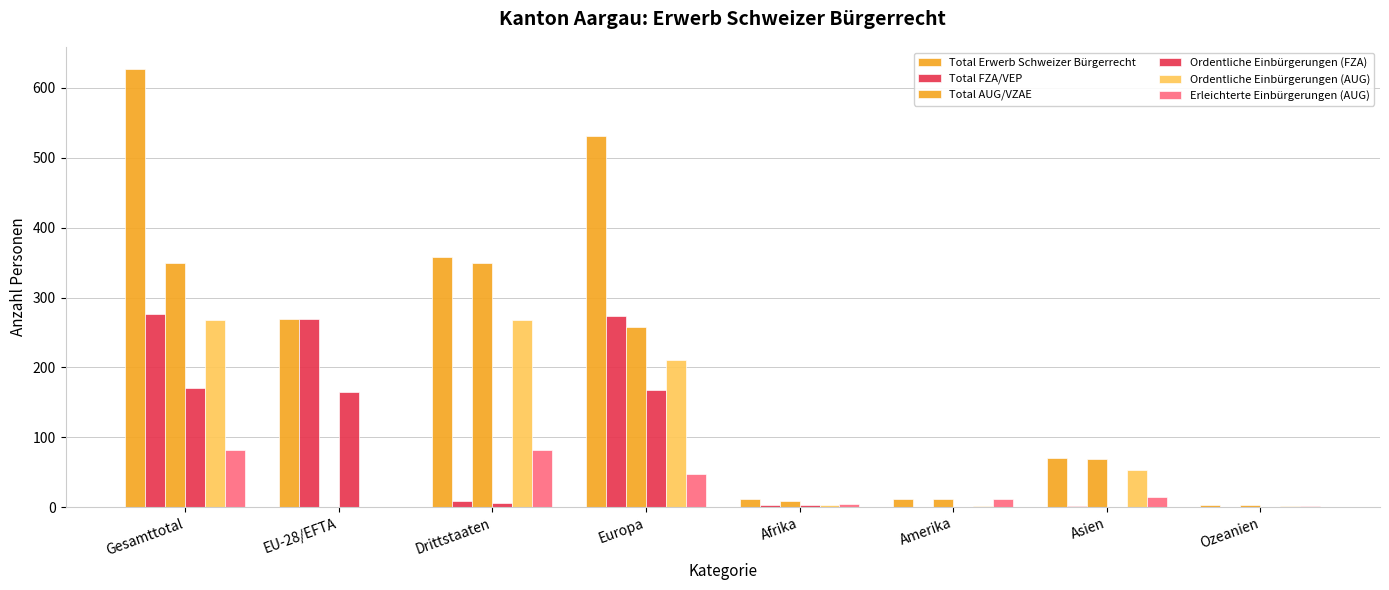

How many data points does each series have?

8